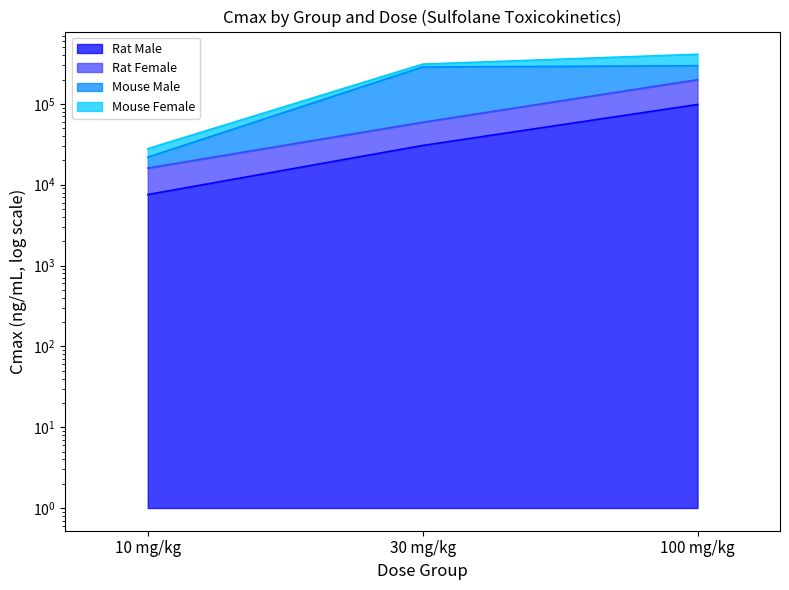

Where is Rat Female nearest to the value 107731?

30 mg/kg